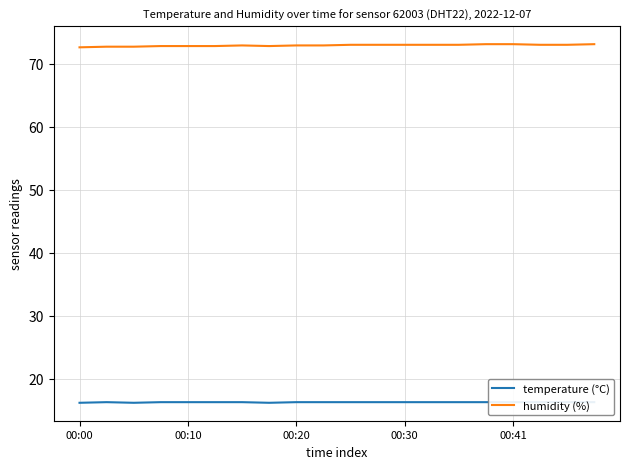

How many categories are shown in the chart?

20